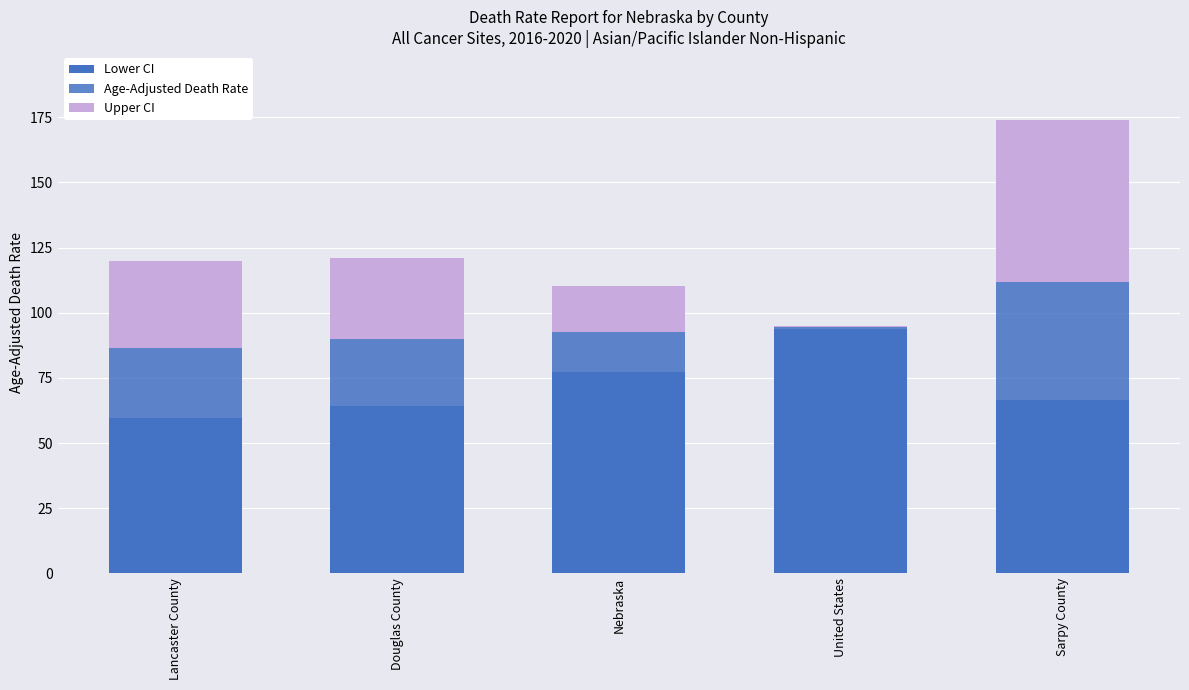

Are the bars horizontal?

No